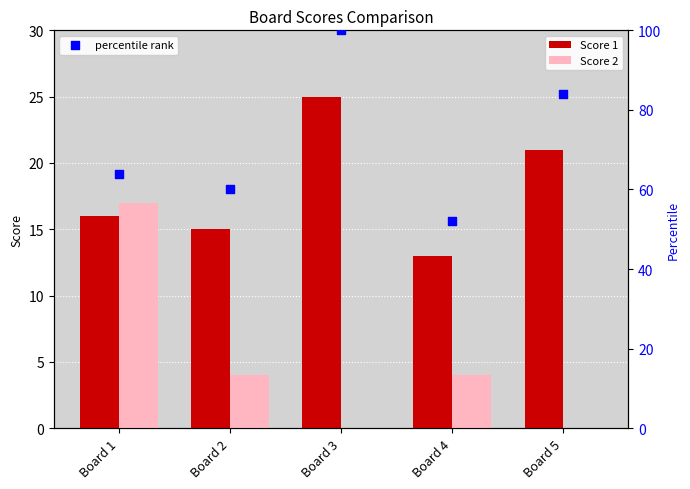

Which series has the largest total across all categories?

percentile rank